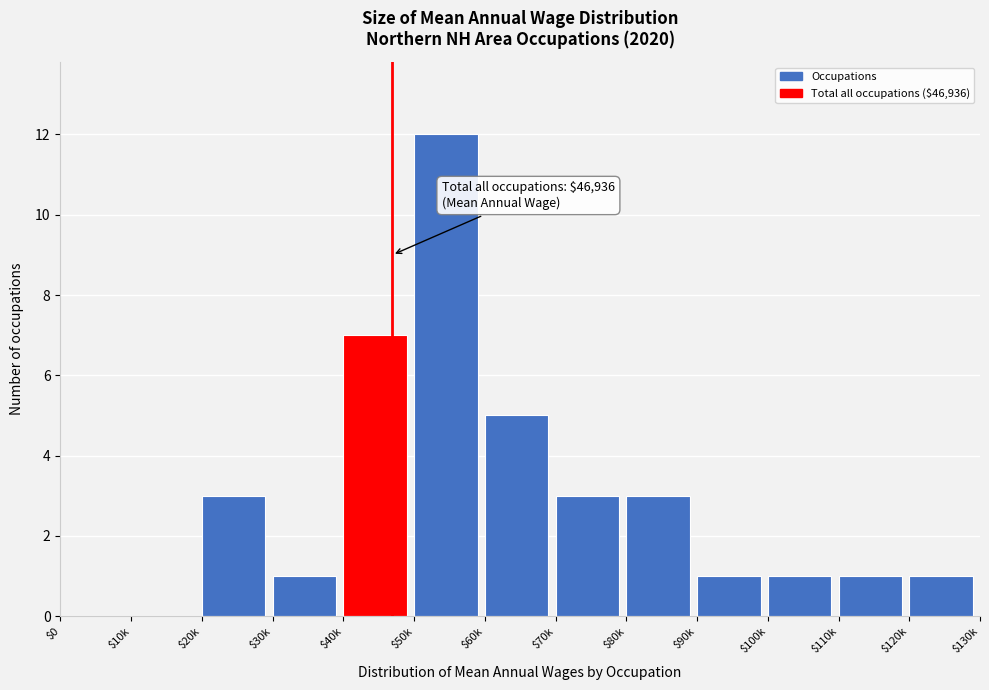

The chart shows a value of 5 at $60k. True or false?

True